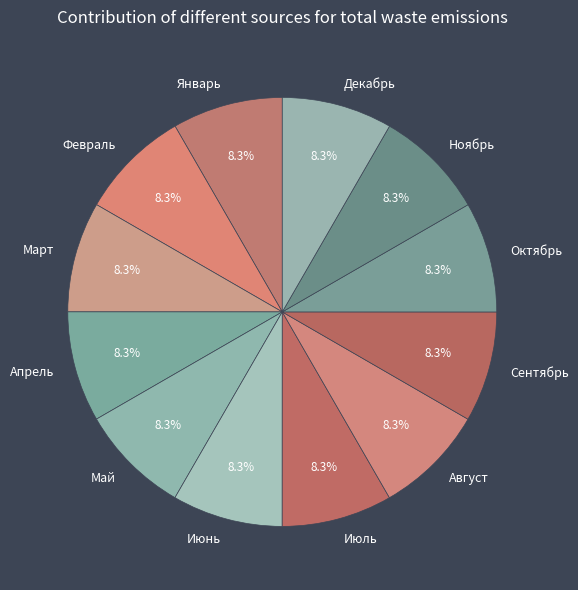

What is the total percentage of Июнь and Ноябрь?

16.7%